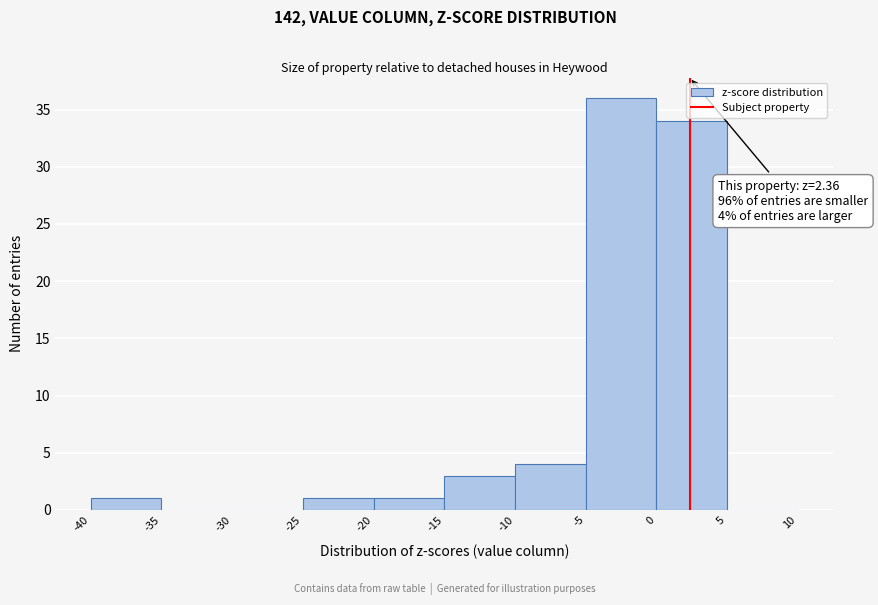

Which range on the x-axis has the tallest bar?

-5 to 0